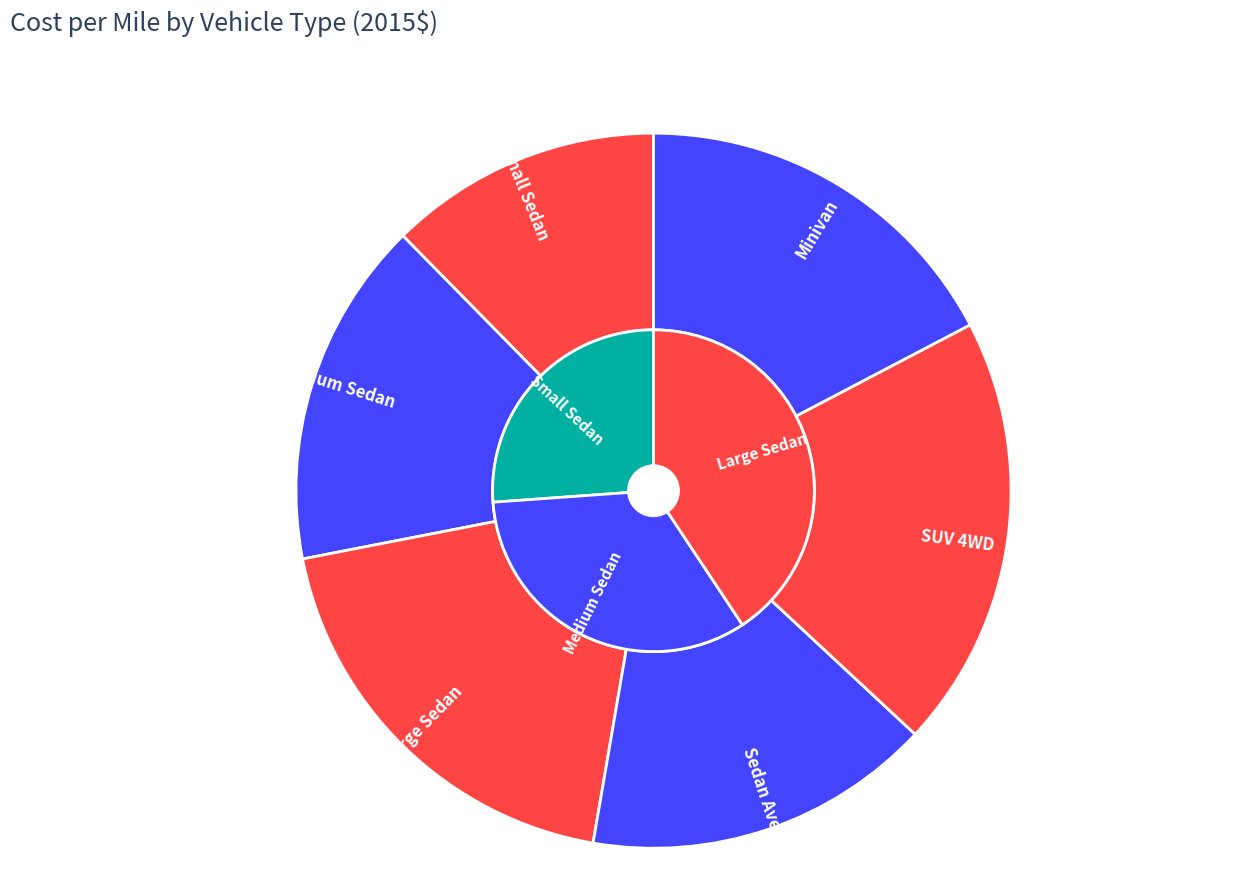

To the nearest percent, what is the difference between the largest and smallest slice percentages?

7%